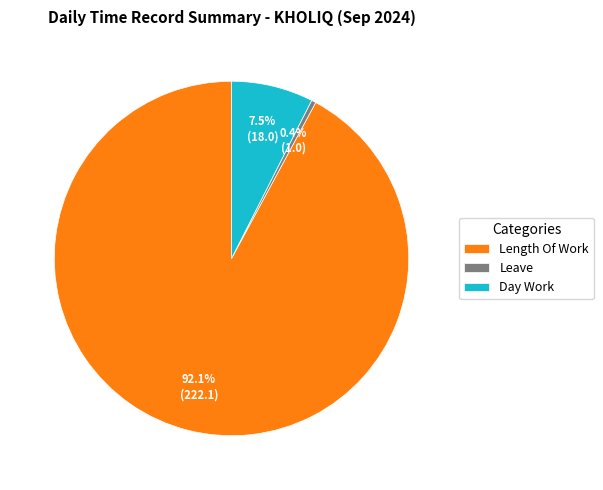

Rank the categories by value from highest to lowest.

Length Of Work, Day Work, Leave